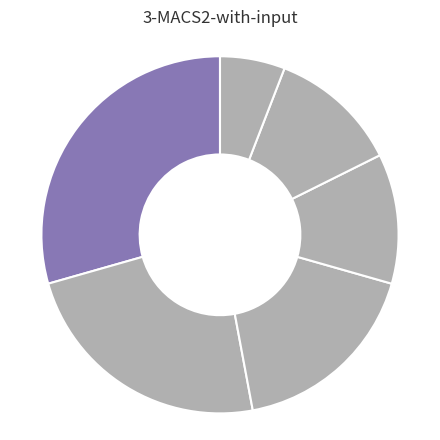

Which slice is the largest?

دانشگاه تهران